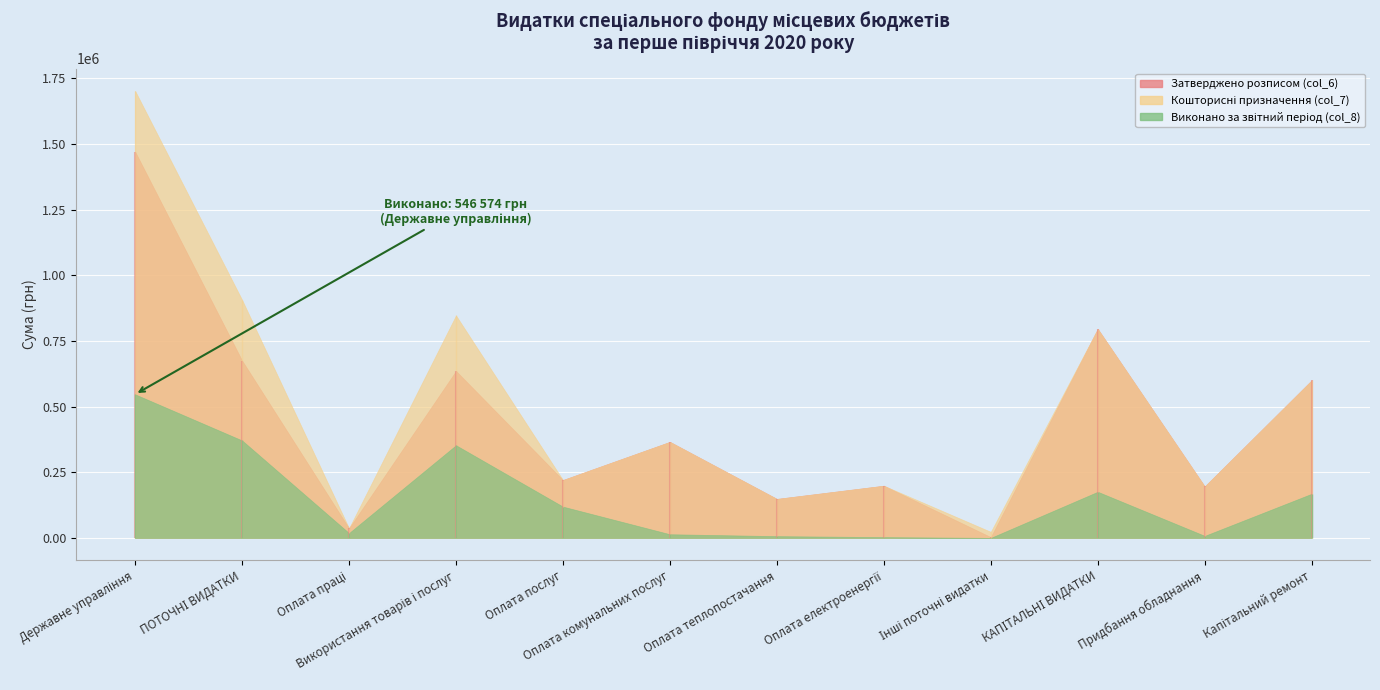

True or false: Затверджено розписом (col_6) and Кошторисні призначення (col_7) cross at least once.

False